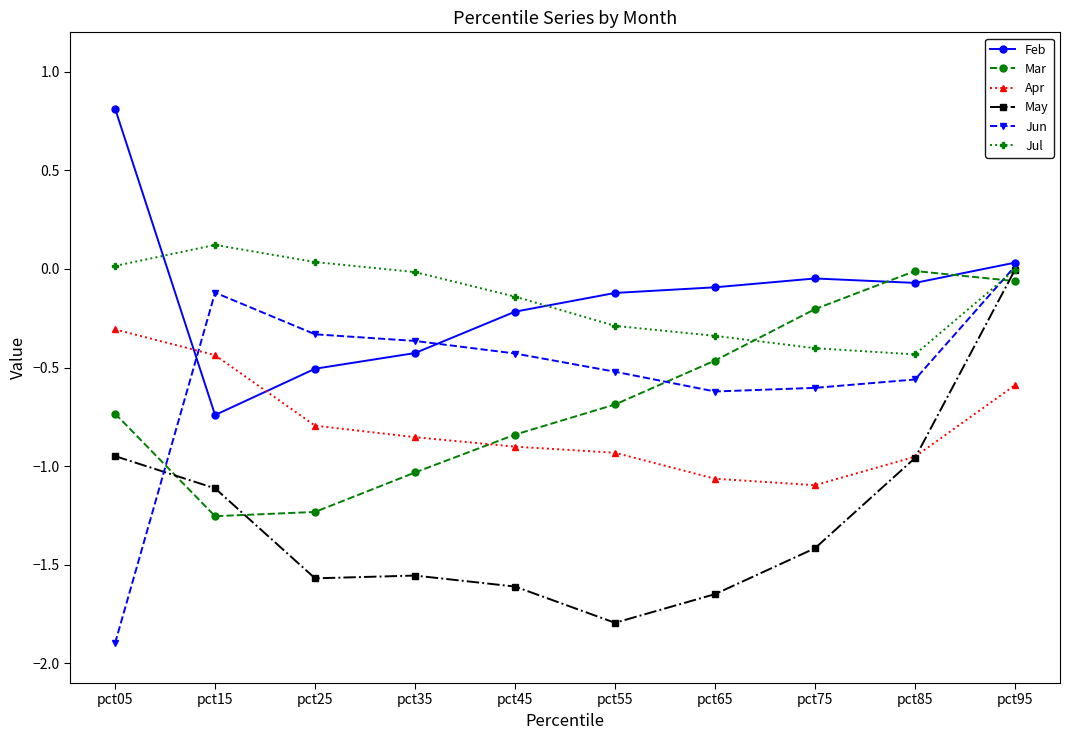

Which series ends up on top after the final intersection of Mar and Feb?

Feb